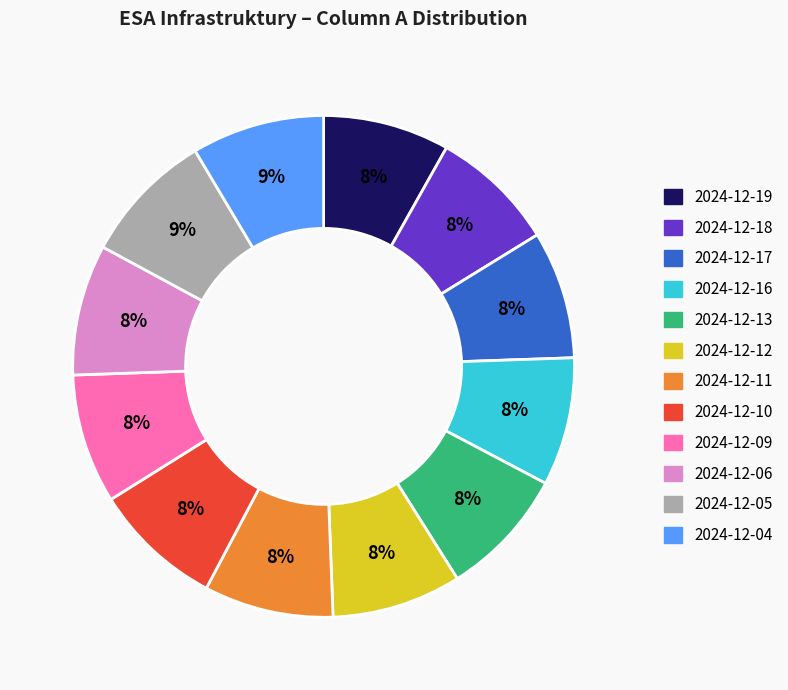

To the nearest percent, what portion does 2024-12-18 represent?

8%